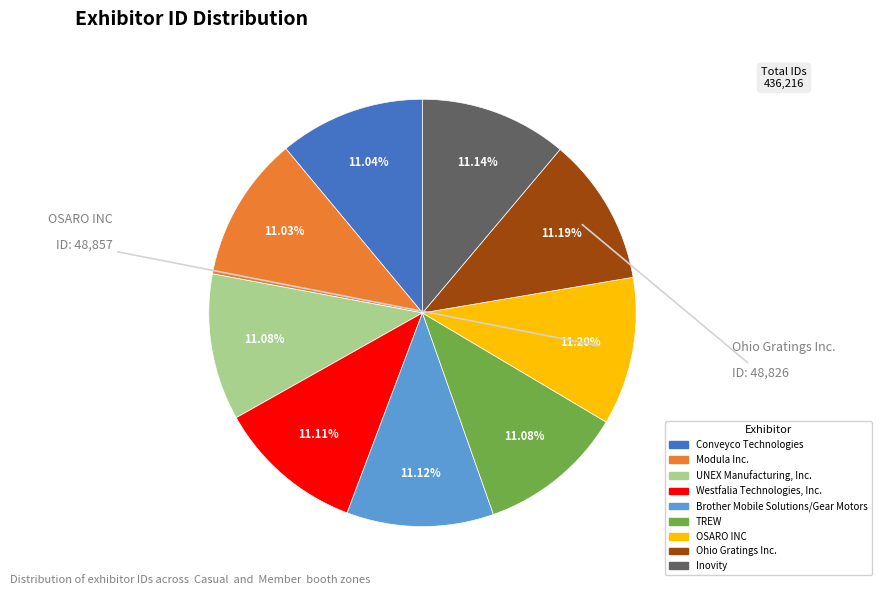

The UNEX Manufacturing, Inc. slice represents 22% of the pie. True or false?

False